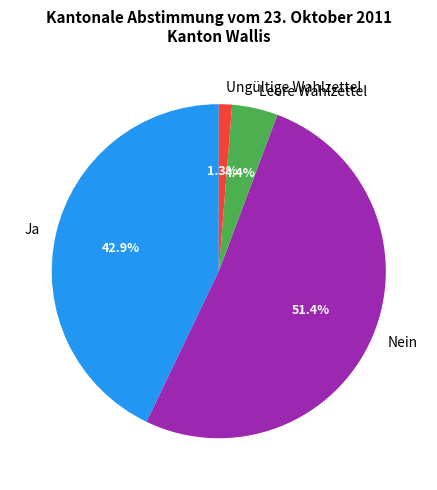

What is the ratio of the value at Ungültige Wahlzettel to the value at Leere Wahlzettel?

0.3